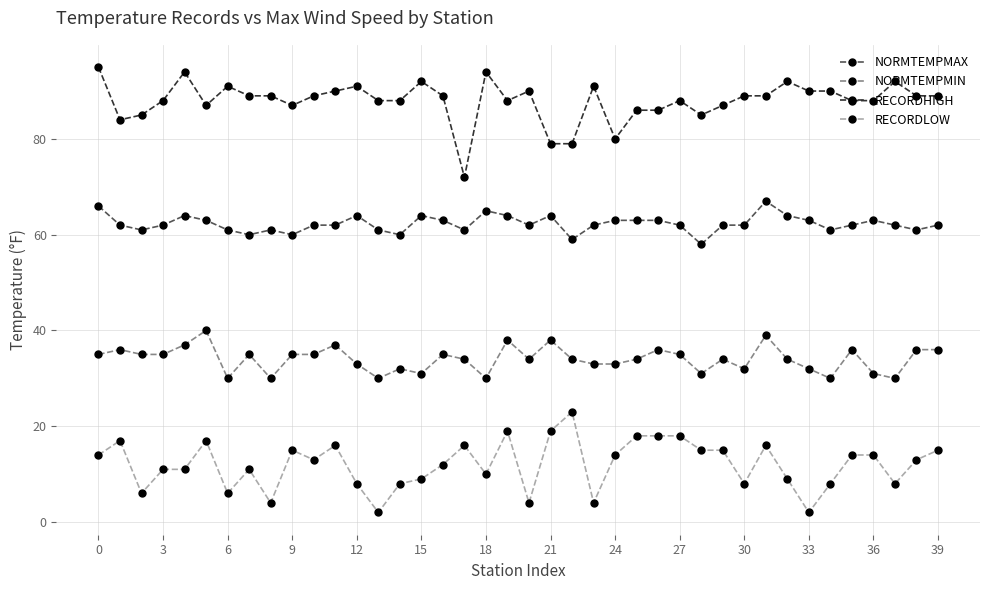

How many categories are shown in the chart?

40